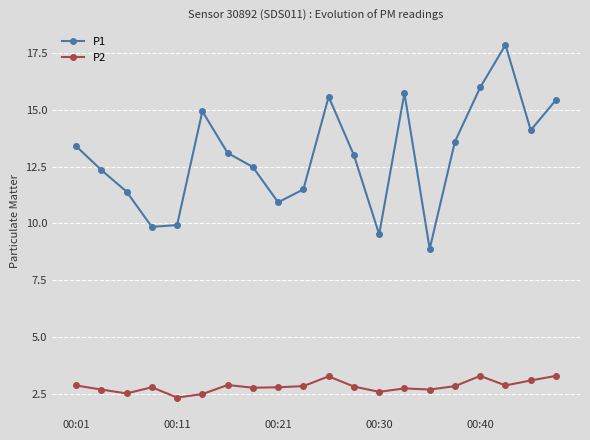

In P1, how many points are higher than both neighbors (excluding endpoints)?

4